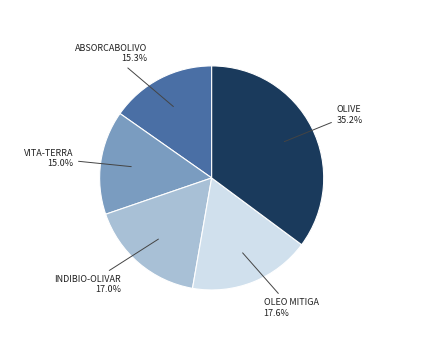

Is there a majority slice in this chart?

No